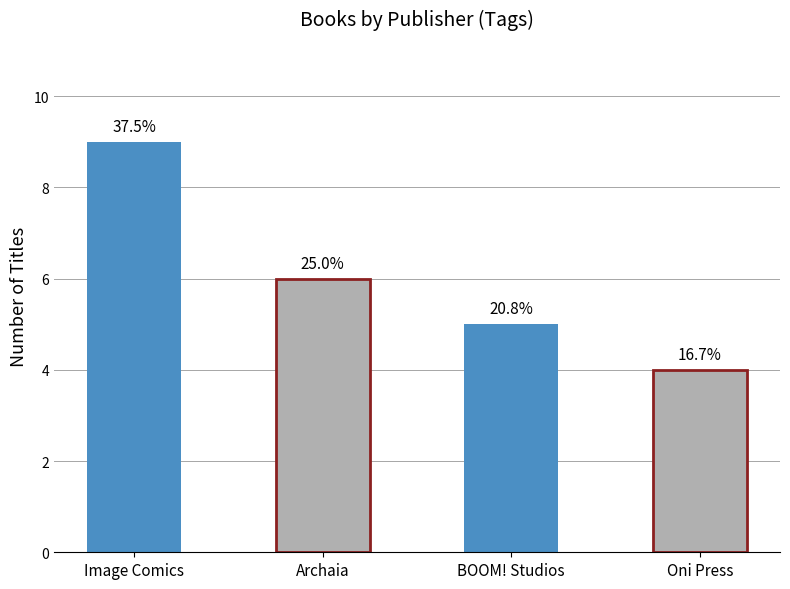

Where is the data nearest to the value 6?

Archaia